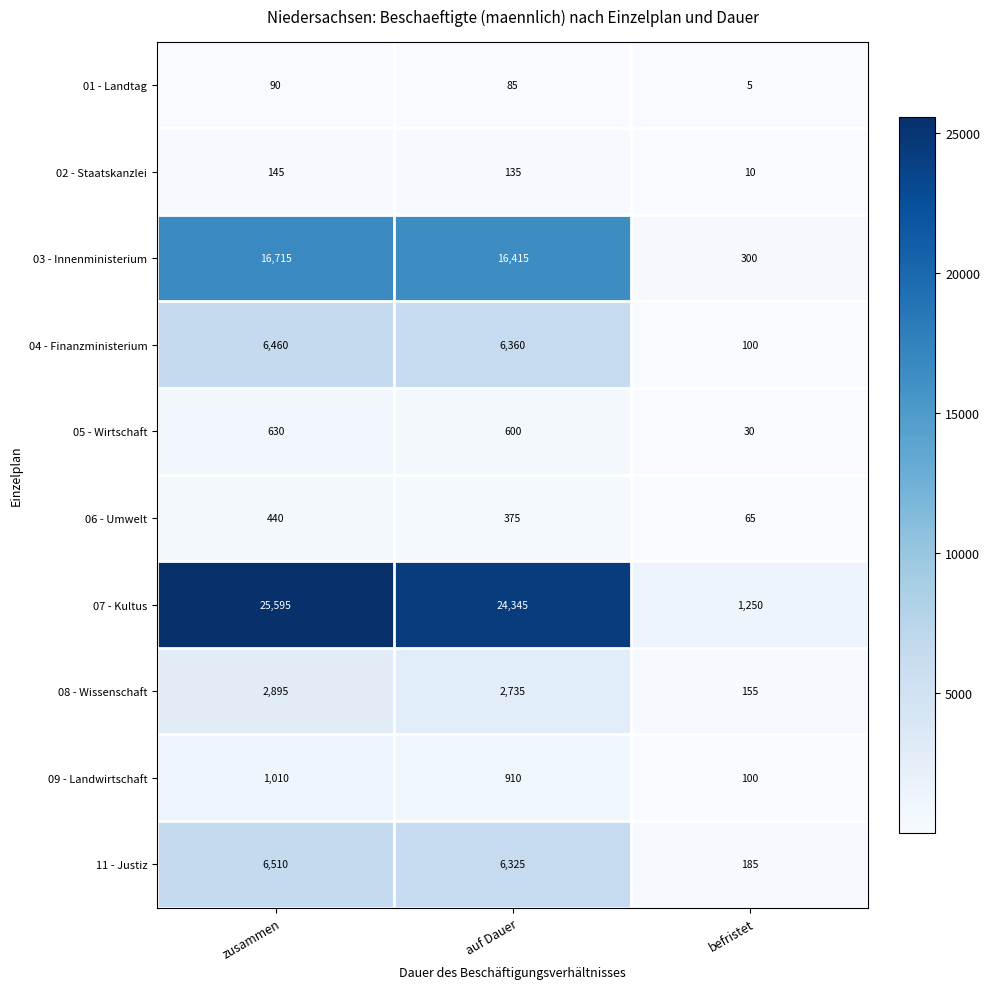

True or false: 06 - Umwelt has a value of 114 at befristet.

False